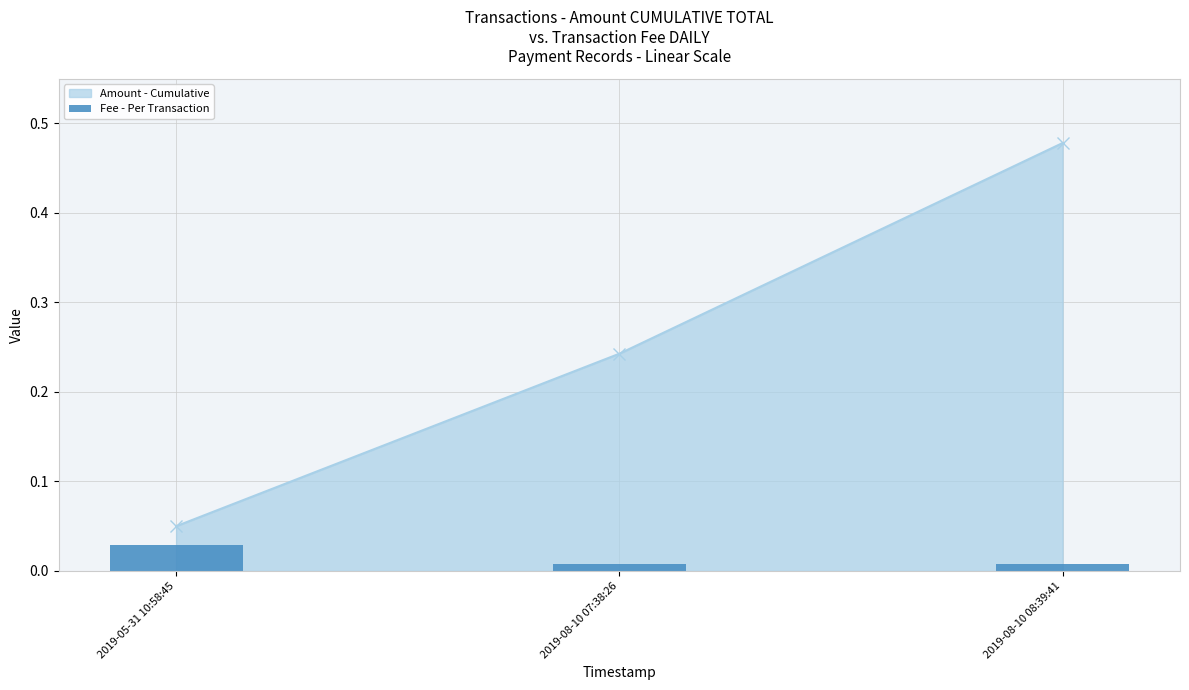

Rank the categories by value from lowest to highest.

2019-08-10 07:38:26, 2019-08-10 08:39:41, 2019-05-31 10:58:45